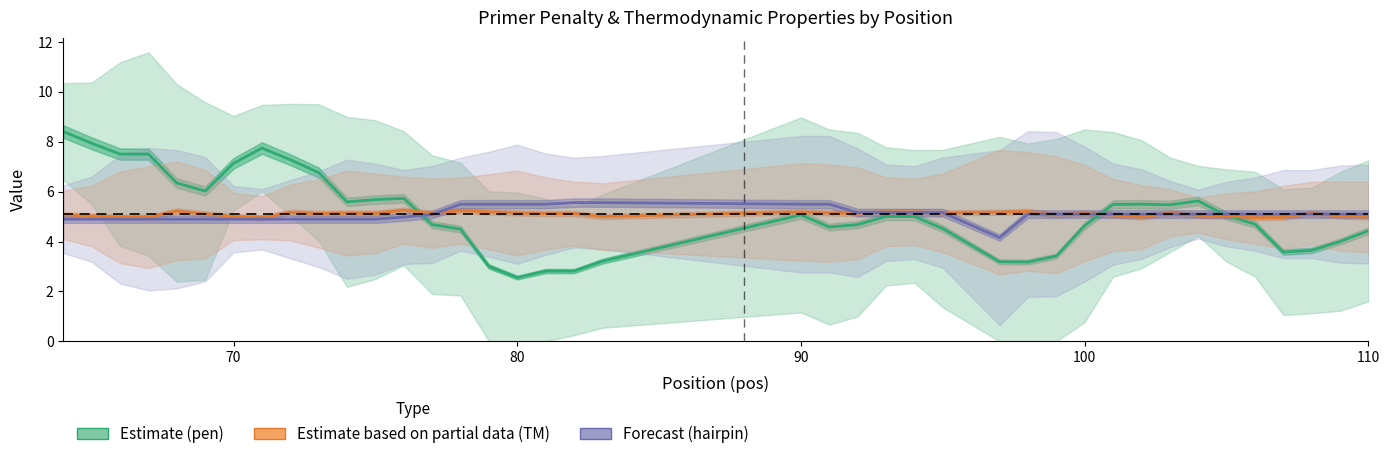

At how many categories does at least one series exceed 2?

40